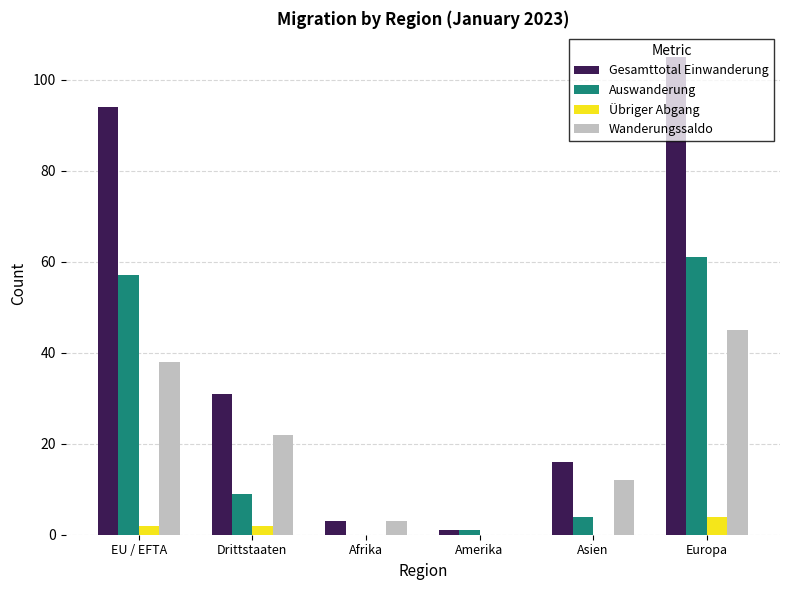

What is the greatest value displayed?

105